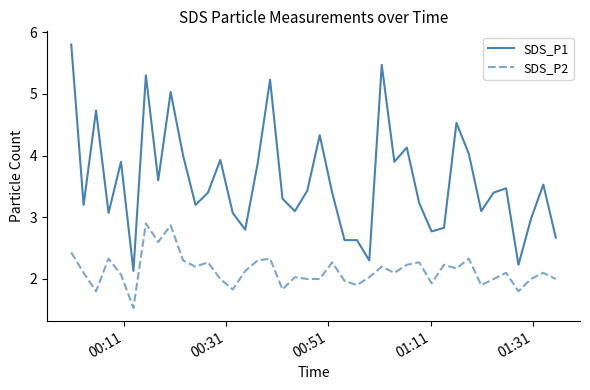

What is the smallest value displayed?

1.5